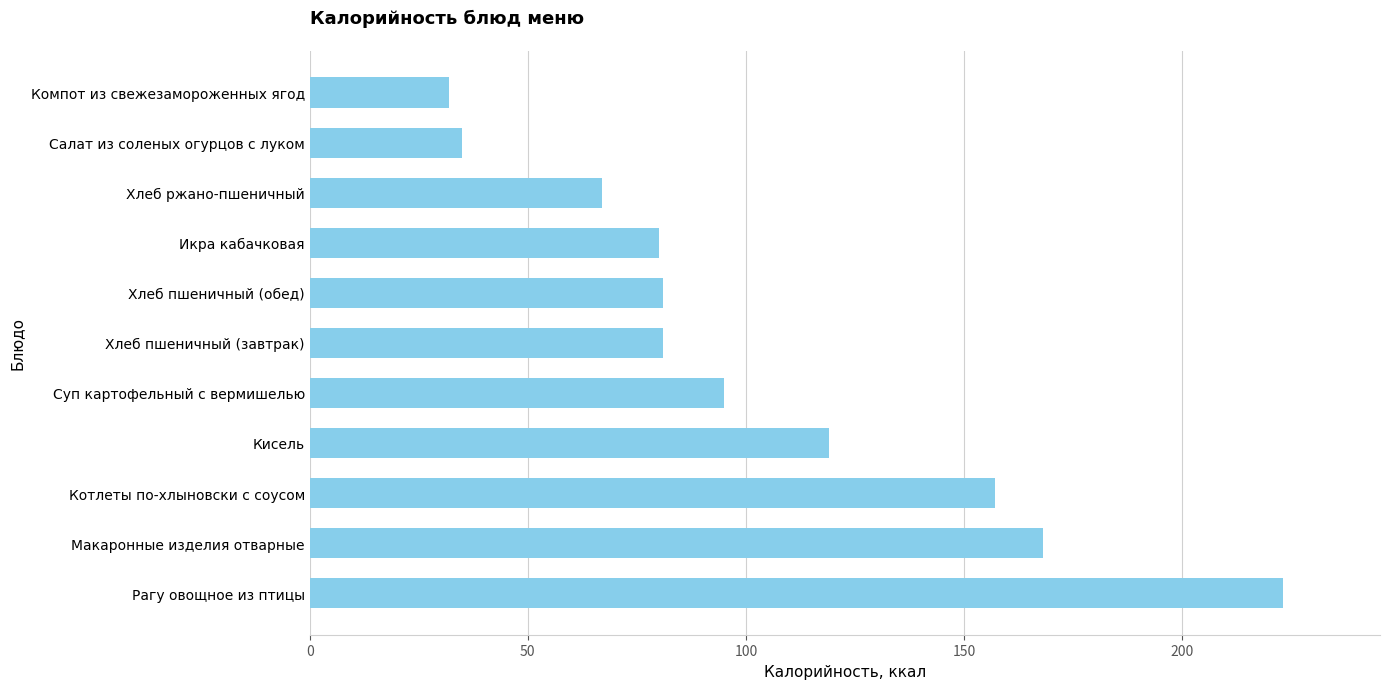

Where is the data nearest to the value 127?

Кисель